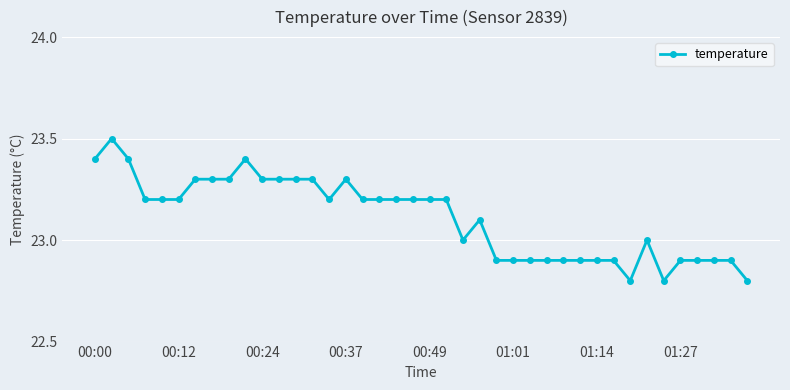

What is the difference between the maximum and minimum values?

0.7